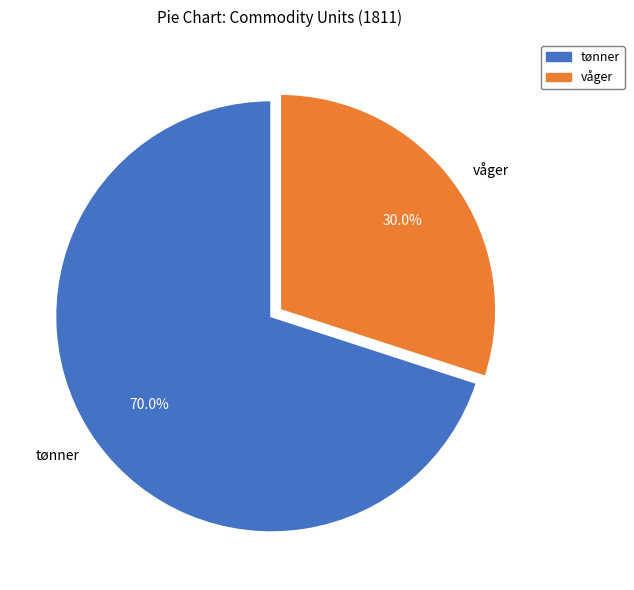

Is the sum of tønner and våger greater than half?

Yes